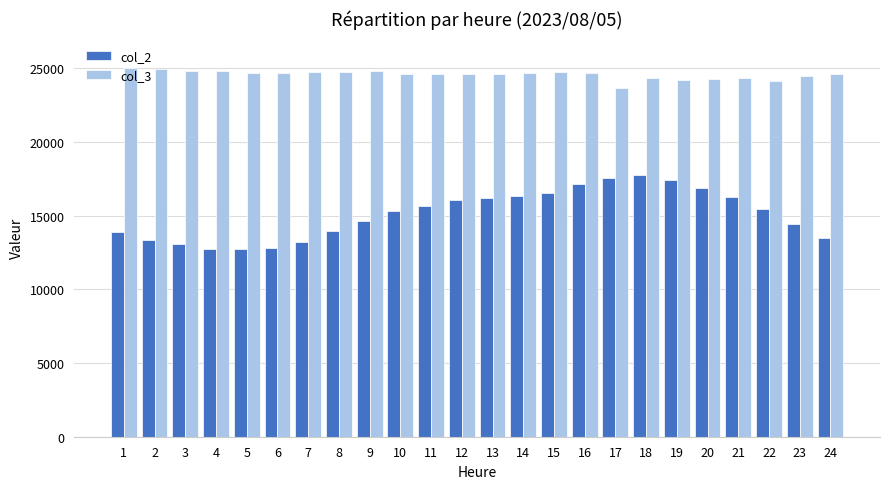

Rank the series by their average value, from lowest to highest.

col_2, col_3